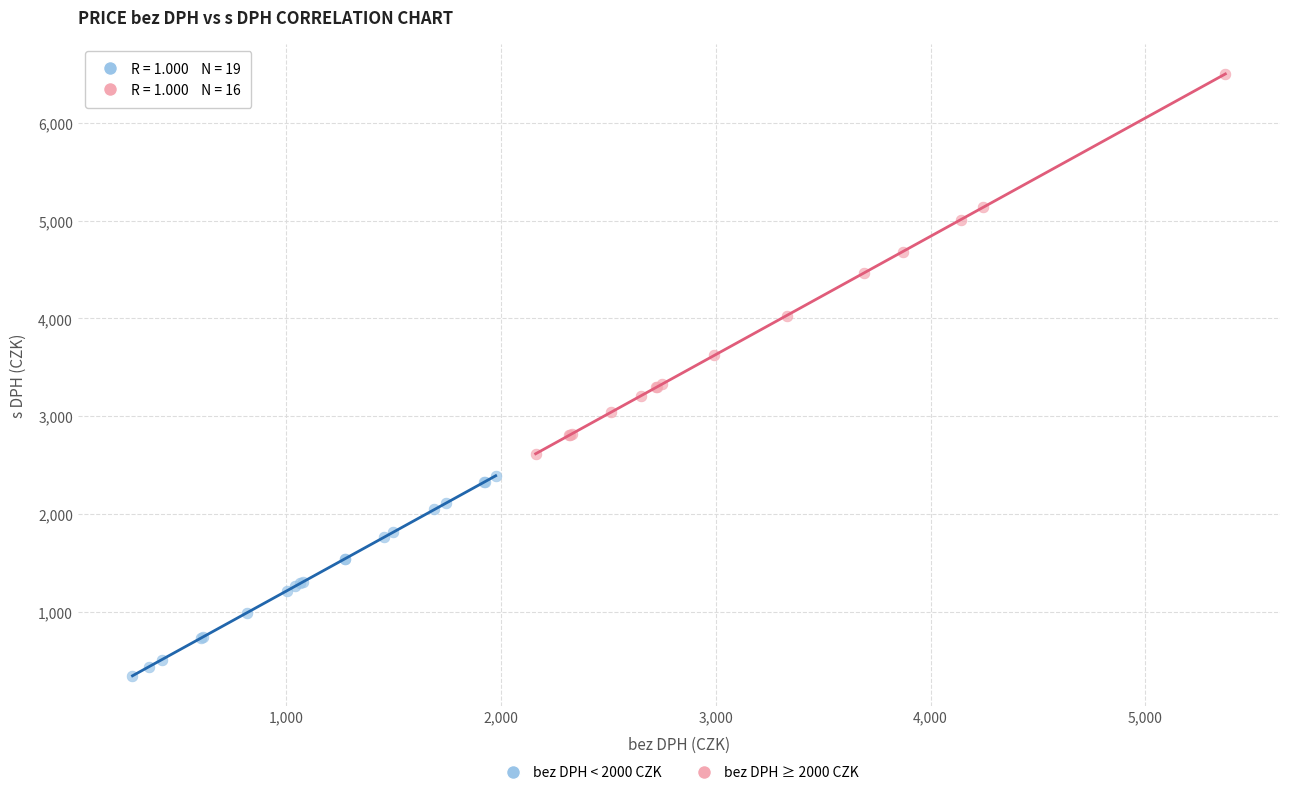

Which series reaches the minimum Y coordinate?

bez DPH < 2000 CZK